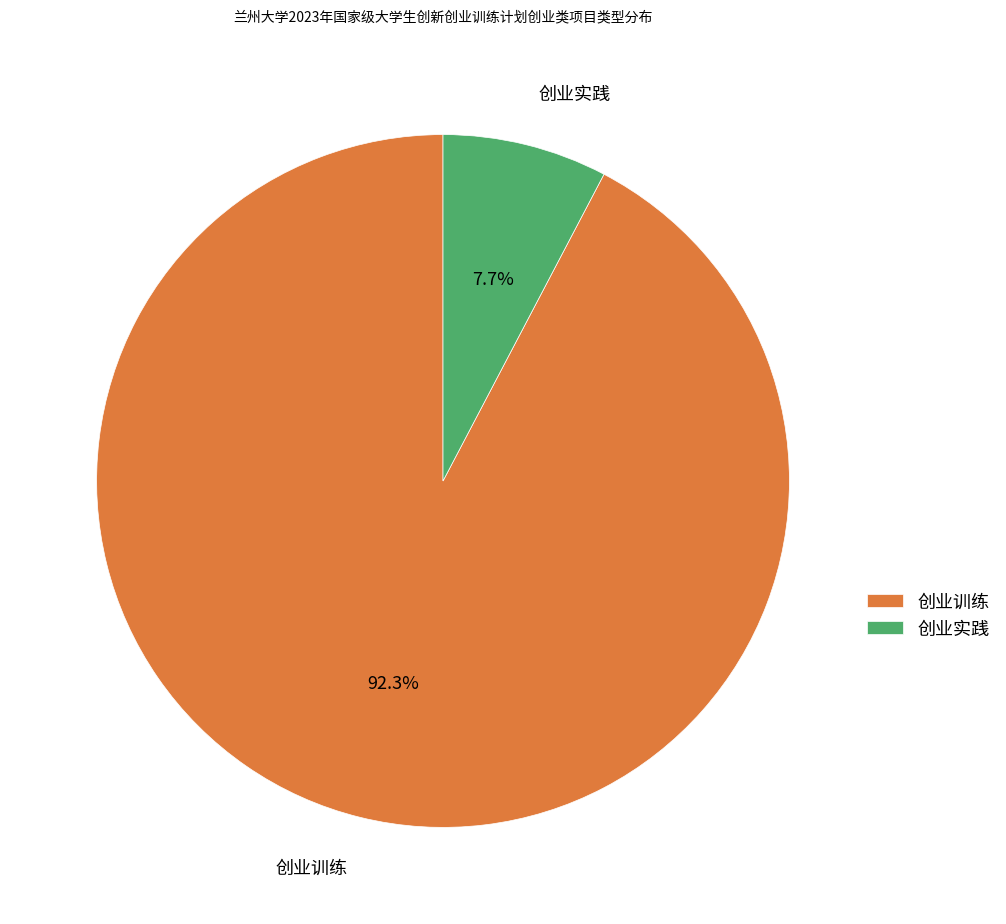

The 创业训练 slice represents 92% of the pie. True or false?

True